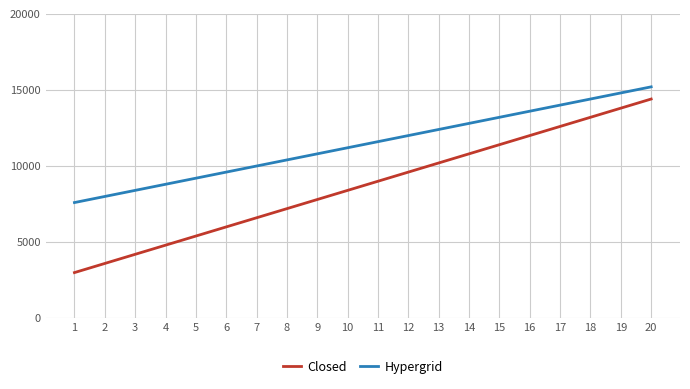

Count the number of categories in the chart.

20